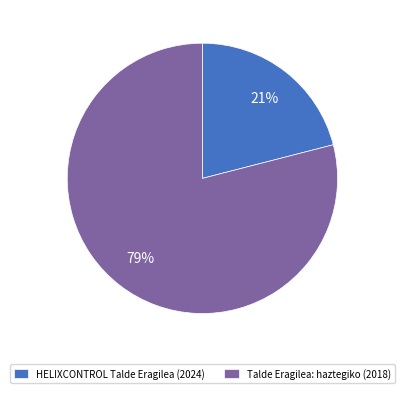

The Talde Eragilea: haztegiko (2018) slice represents 68% of the pie. True or false?

False